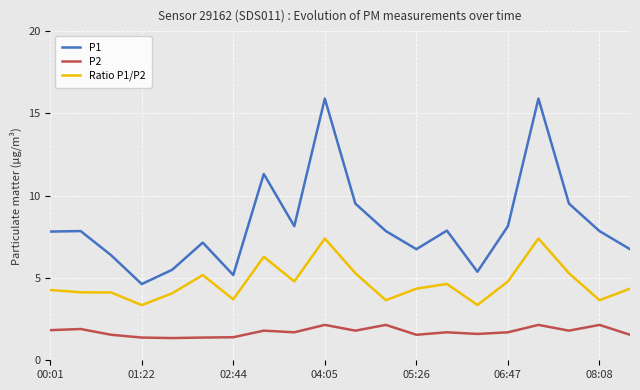

What is the smallest value displayed?

1.4